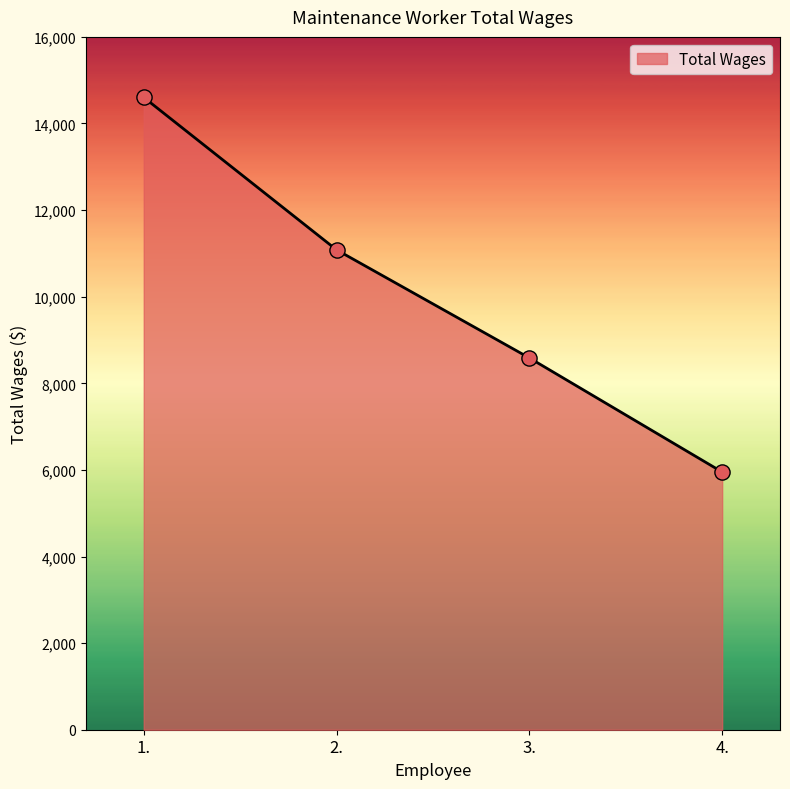

Approximately how many times larger is the value at 2. compared to 3.?

1.3